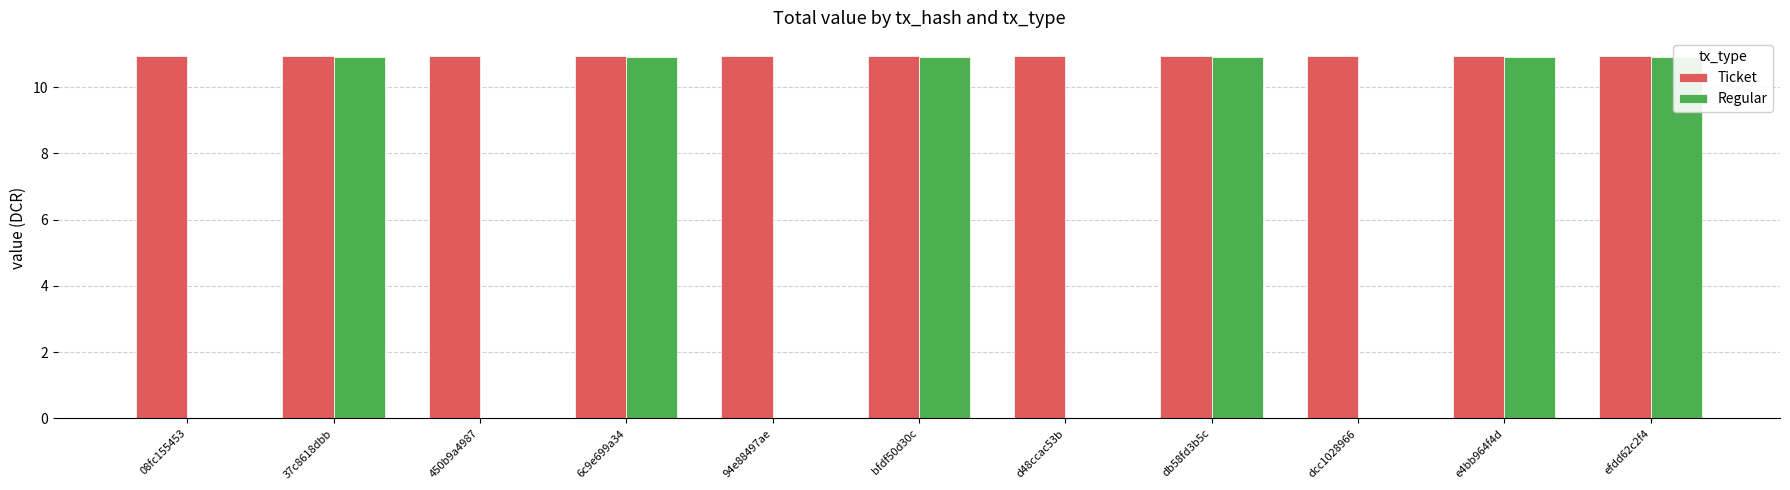

List the series in order of their overall mean, lowest first.

Regular, Ticket